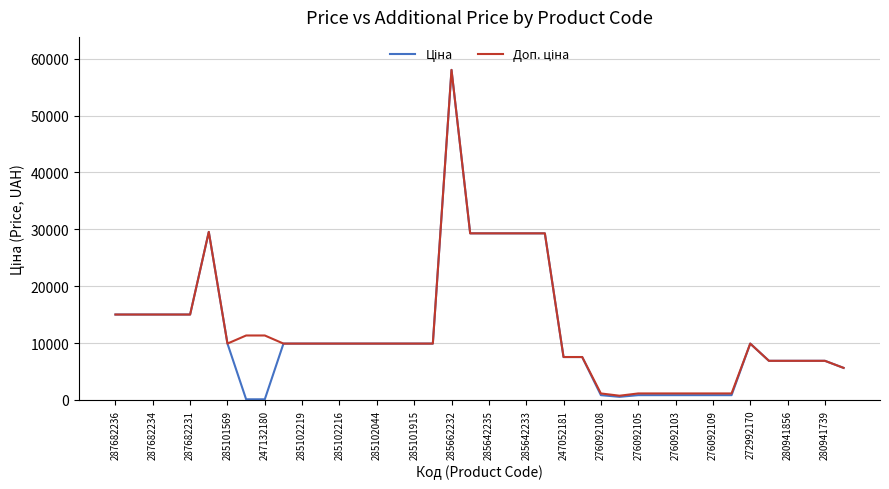

What is the maximum value shown in the chart?

58037.0